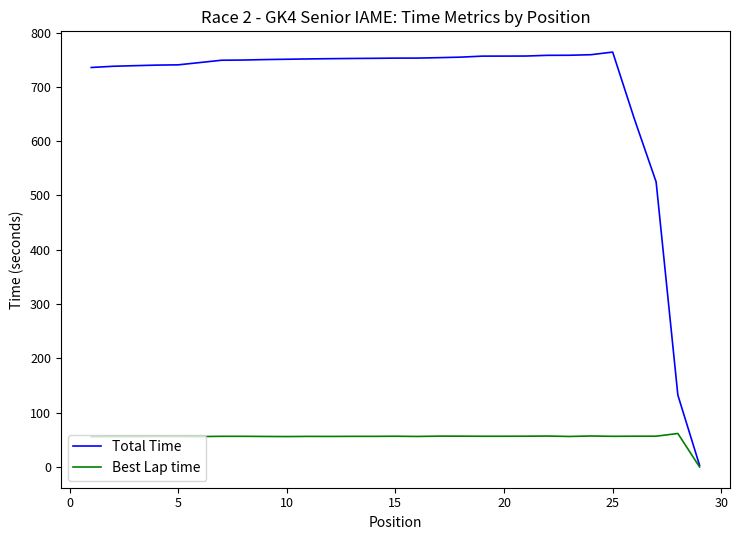

What is the highest value of the Total Time series?

764.0